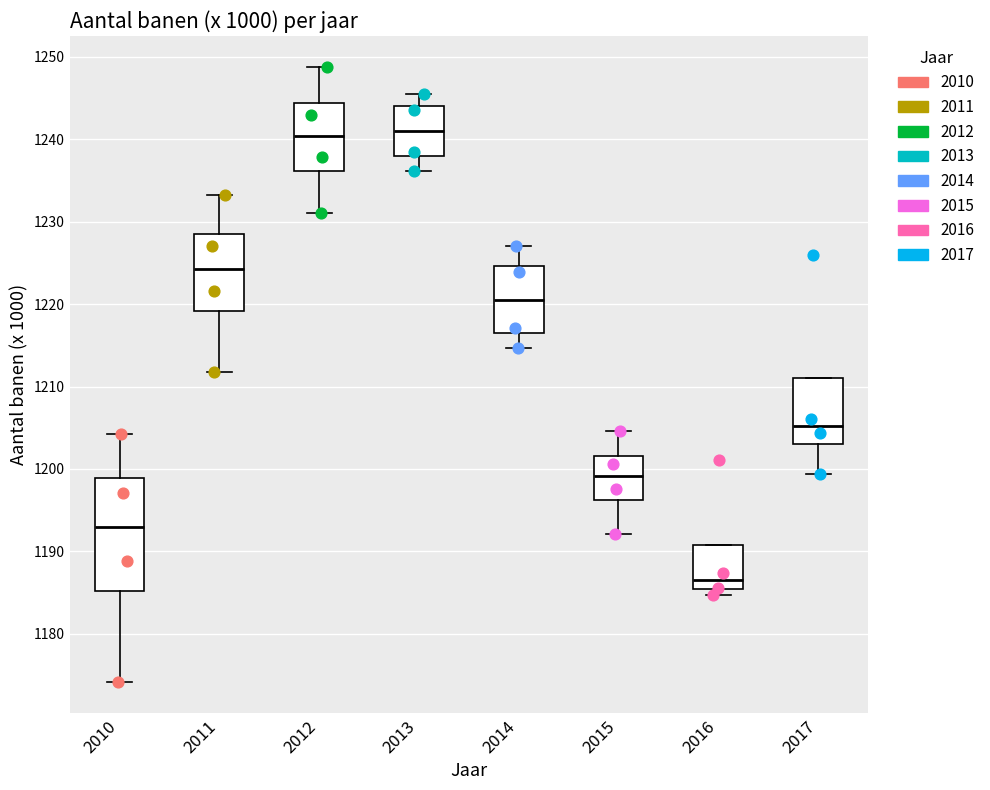

Reading left to right, read every box against the y-axis: the position of its median line, the range the box covers, and the ends of its whiskers. The values are not printed on the chart, so give them approximately, as read against the axis.

2010: median 1193, box 1185 to 1199, whiskers 1174 to 1204
2011: median 1224, box 1219 to 1229, whiskers 1212 to 1233
2012: median 1240, box 1236 to 1244, whiskers 1231 to 1249
2013: median 1241, box 1238 to 1244, whiskers 1236 to 1246
2014: median 1221, box 1217 to 1225, whiskers 1215 to 1227
2015: median 1199, box 1196 to 1202, whiskers 1192 to 1205
2016: median 1187, box 1185 to 1191, whiskers 1185 (just below the box's lower edge) to 1191
2017: median 1205, box 1203 to 1211, whiskers 1199 to 1211